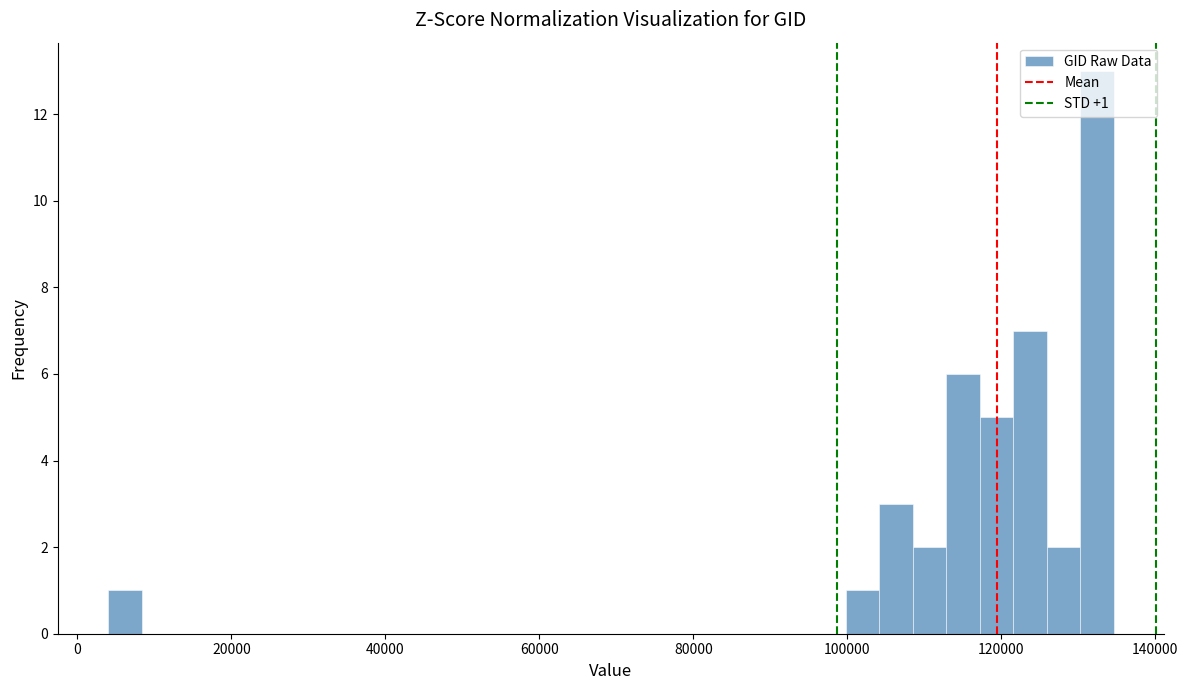

Read against the x-axis, roughly where is the centre of the tallest bar?

132000